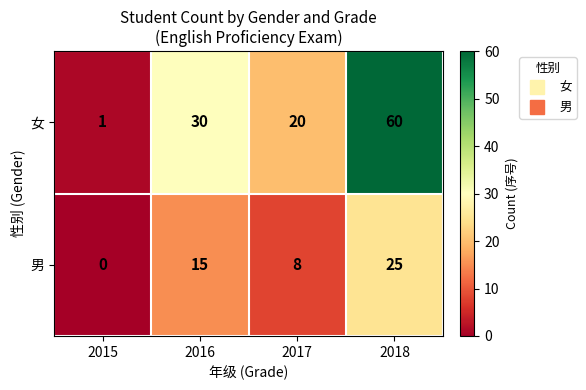

What is the difference between the maximum and second lowest values in the 女 series?

40